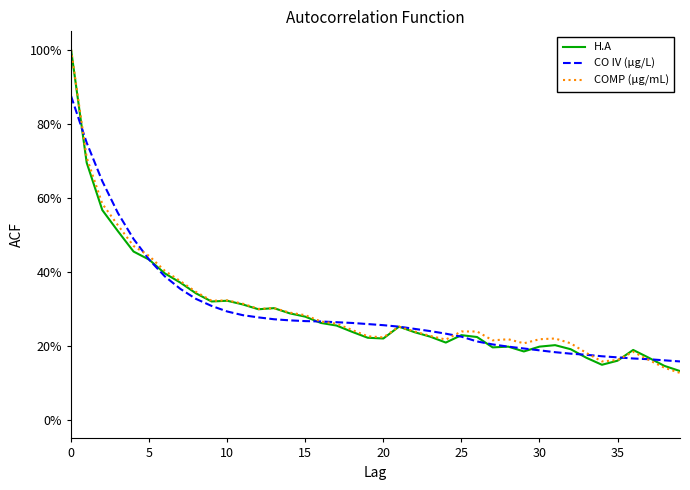

Is this an area chart (filled region under the line)?

No